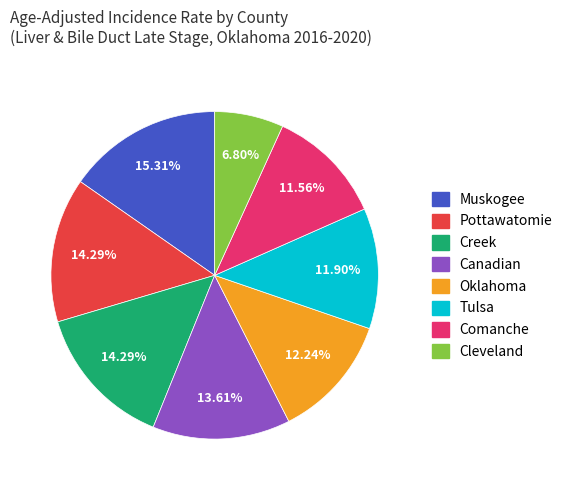

Is there any slice that represents more than half of the pie?

No